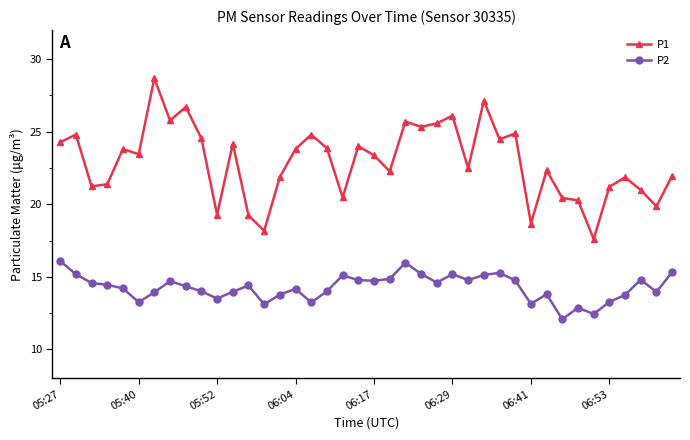

True or false: P1 has more than 2 interior local peaks.

True